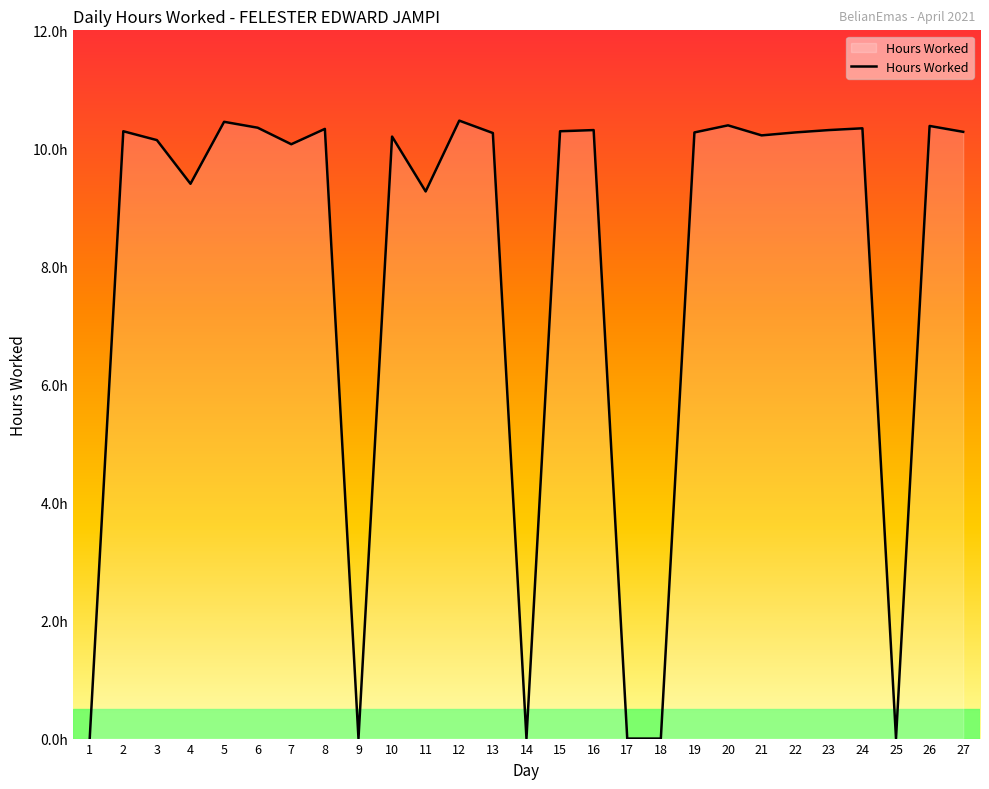

What is the maximum value shown in the chart?

10.5